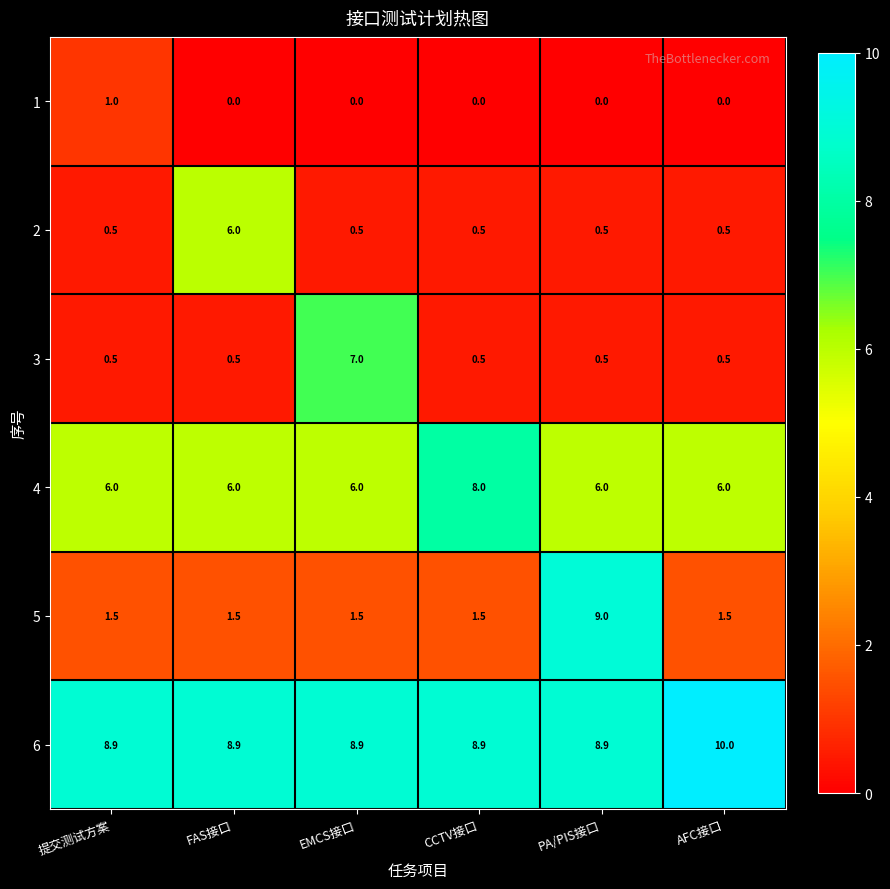

What is the spread (max minus min) of values at PA/PIS接口?

9.0